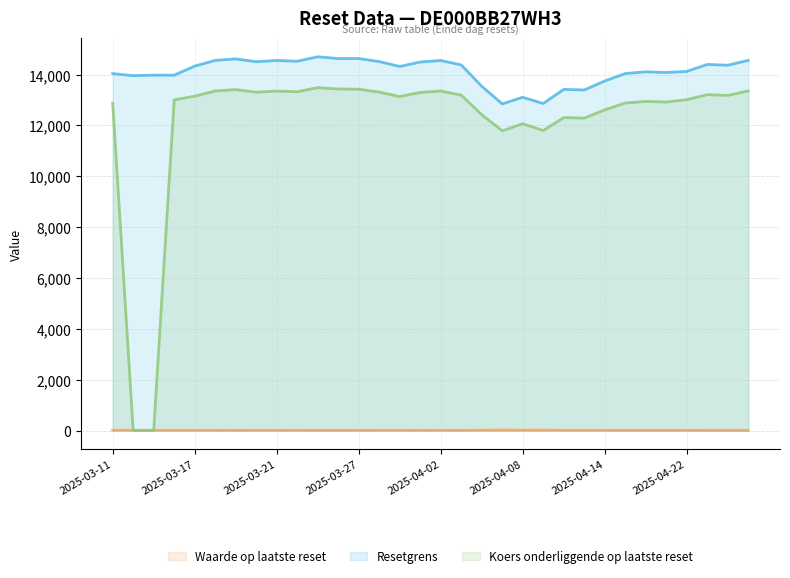

How many lines are shown in the chart?

3